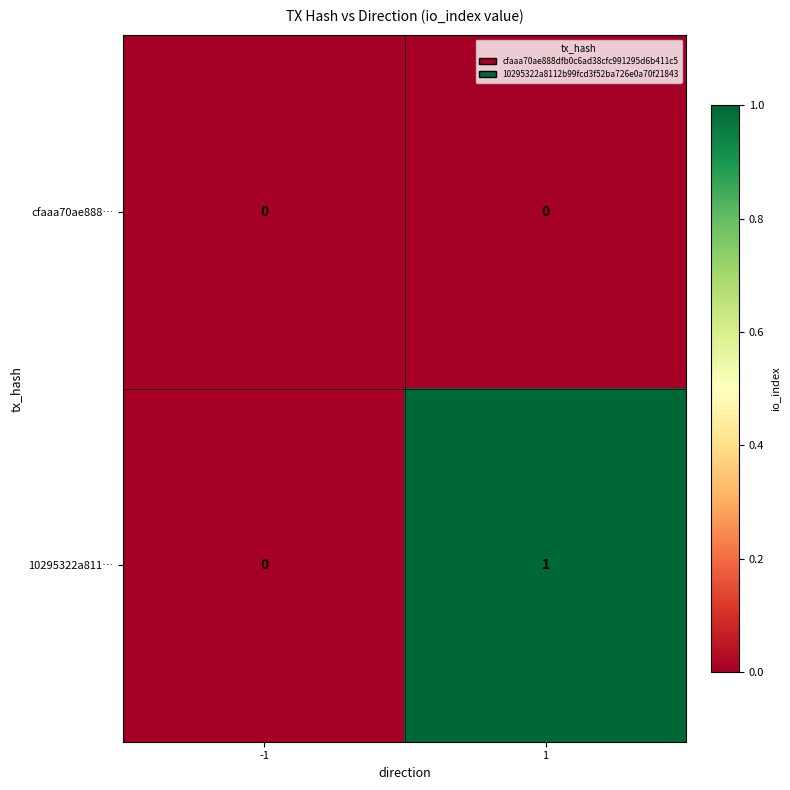

Reading left to right, transcribe all the data shown in this chart.

cfaaa70ae888…: -1=0	1=0
10295322a811…: -1=0	1=1